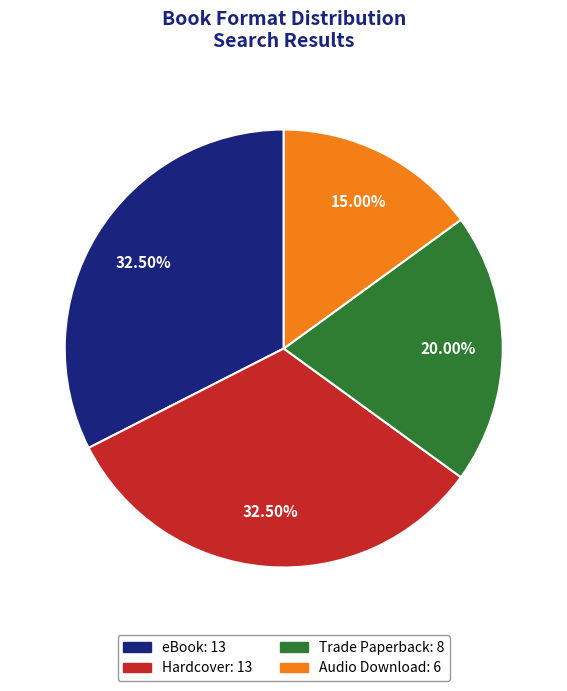

Approximately how many times larger is the value at Trade Paperback compared to Audio Download?

1.3